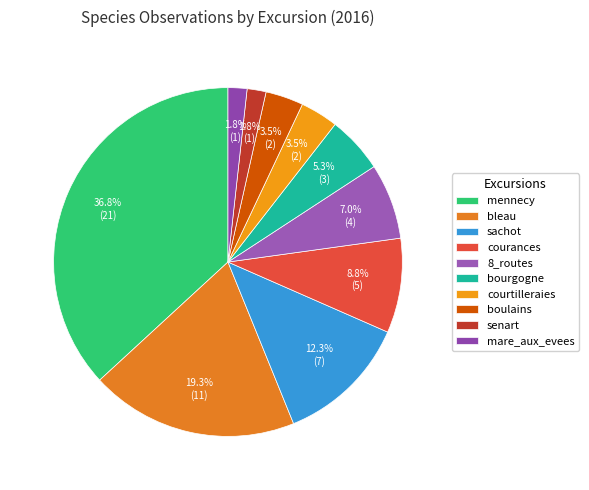

How many slices are in this pie chart?

10